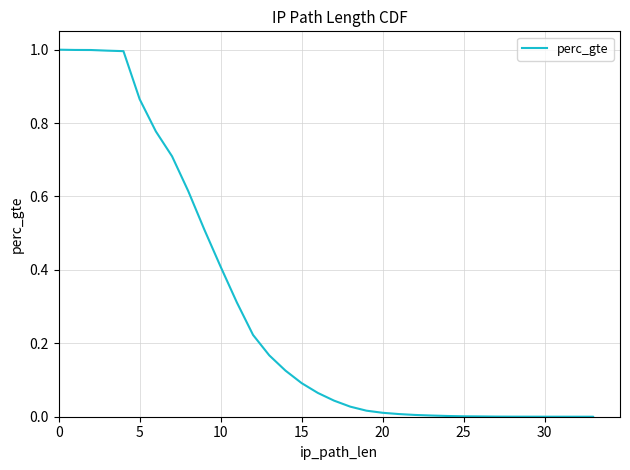

Does the chart display data point markers on the line(s)?

No